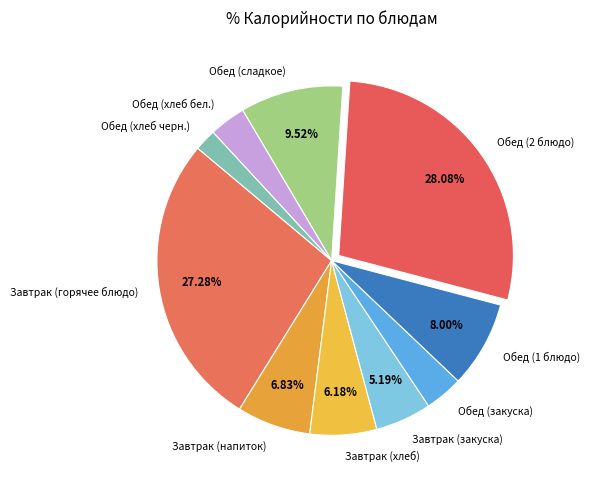

To the nearest percent, what portion does Обед (закуска) represent?

4%